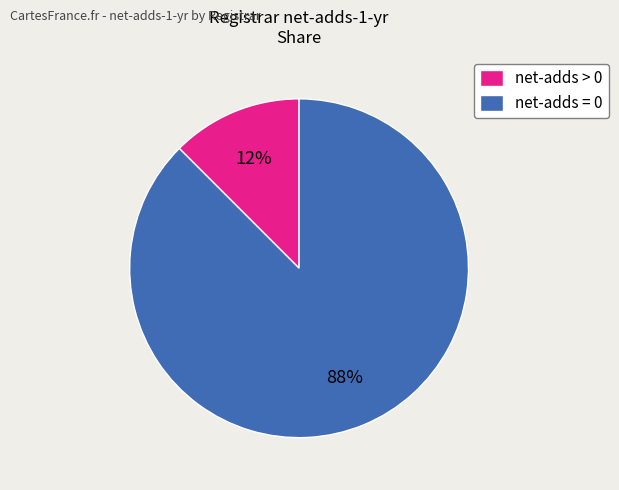

The net-adds > 0 slice represents 12% of the pie. True or false?

True